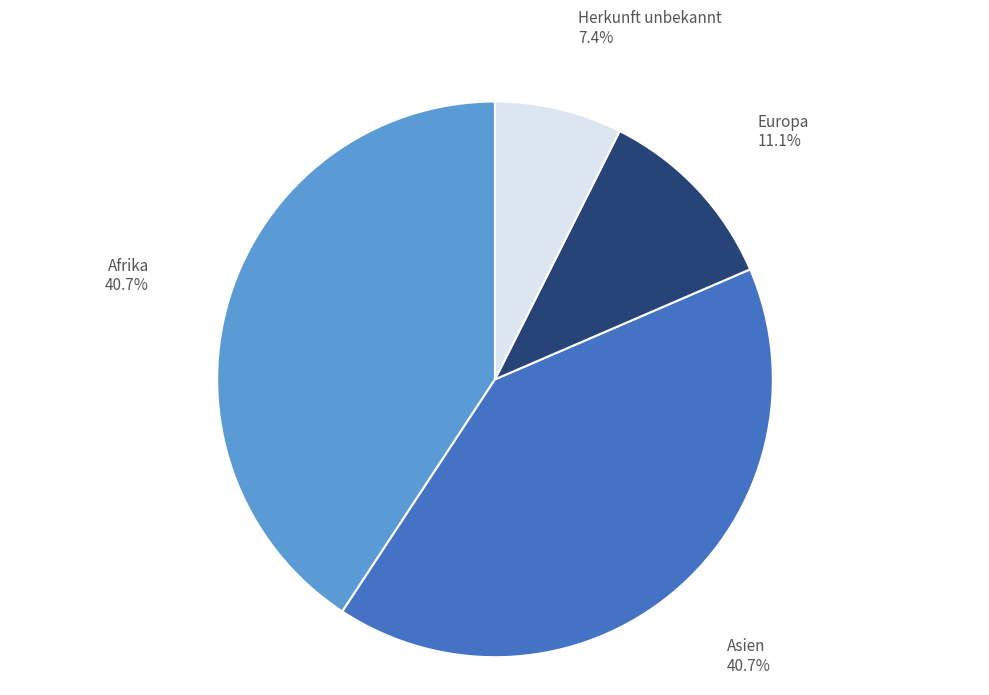

Is there any slice that represents more than half of the pie?

No